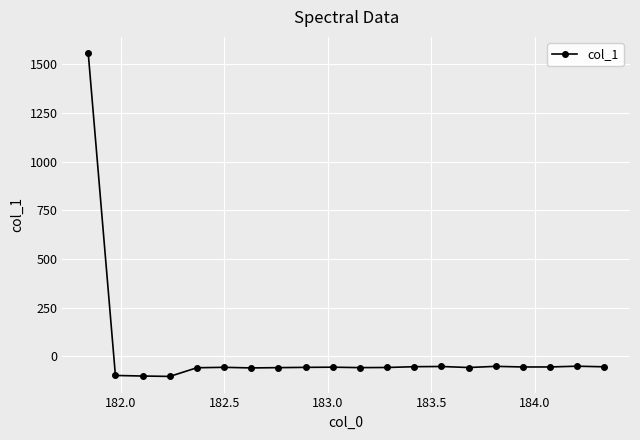

What is the difference between the maximum and minimum values?

1662.0